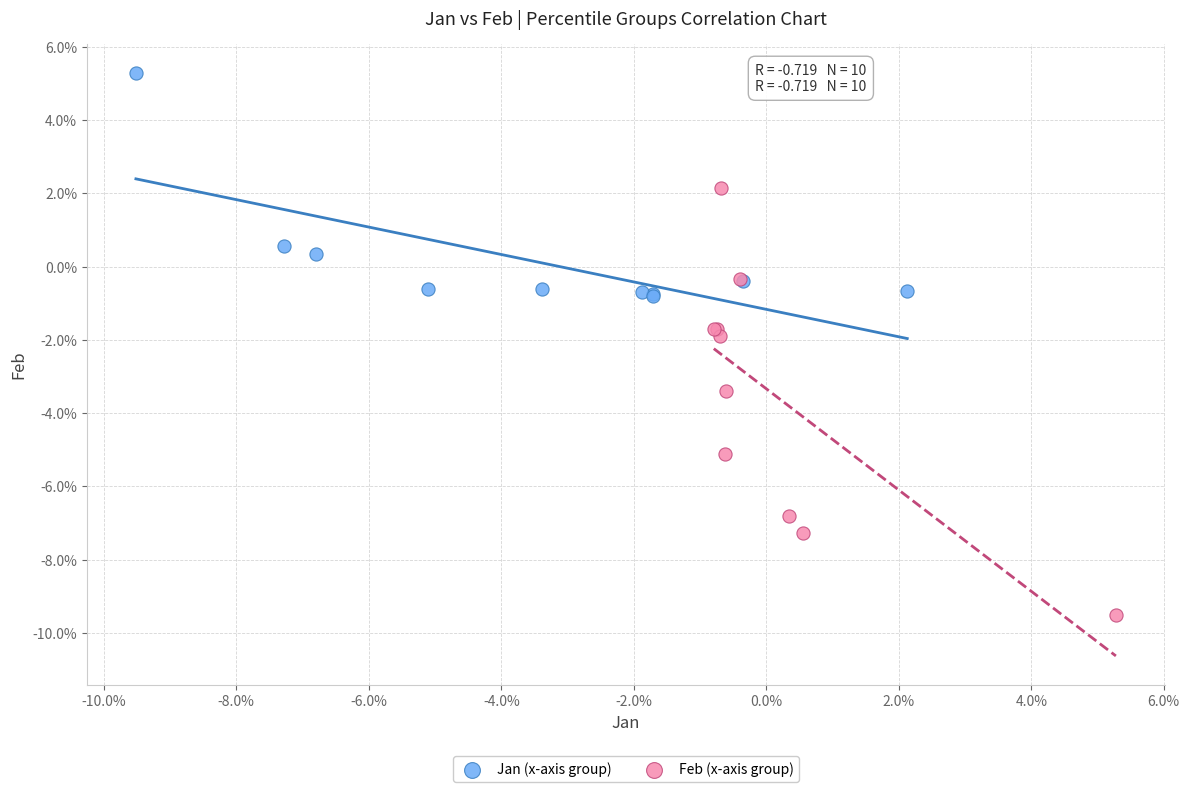

Which series reaches the maximum Y coordinate?

Jan (x-axis group)